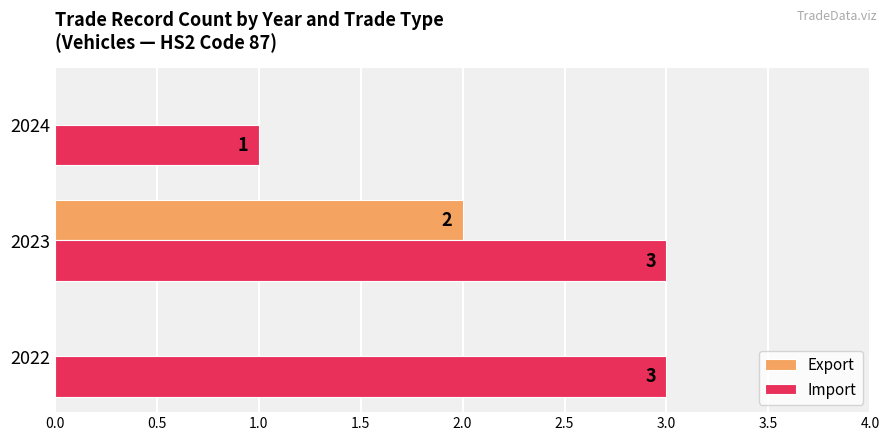

What is the highest value of the Import series?

3